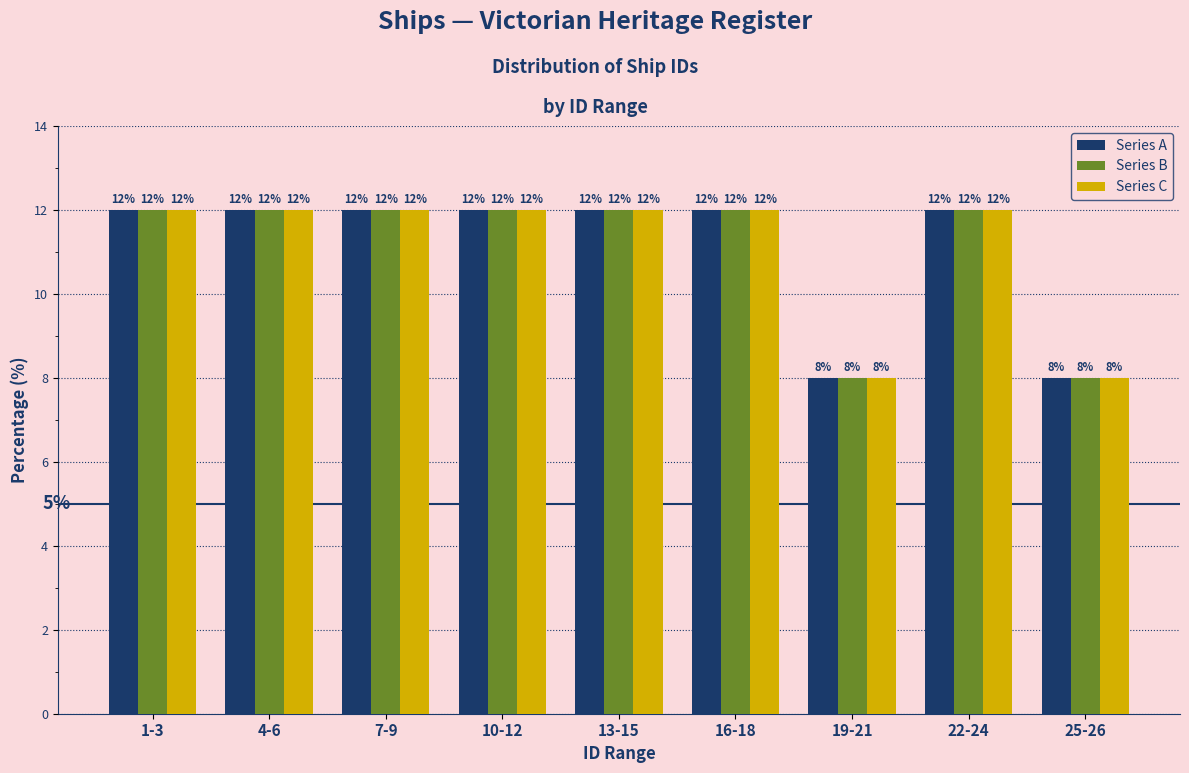

Reading right to left, transcribe all the data shown in this chart.

Series A: 25-26=8	22-24=12	19-21=8	16-18=12	13-15=12	10-12=12	7-9=12	4-6=12	1-3=12
Series B: 25-26=8	22-24=12	19-21=8	16-18=12	13-15=12	10-12=12	7-9=12	4-6=12	1-3=12
Series C: 25-26=8	22-24=12	19-21=8	16-18=12	13-15=12	10-12=12	7-9=12	4-6=12	1-3=12